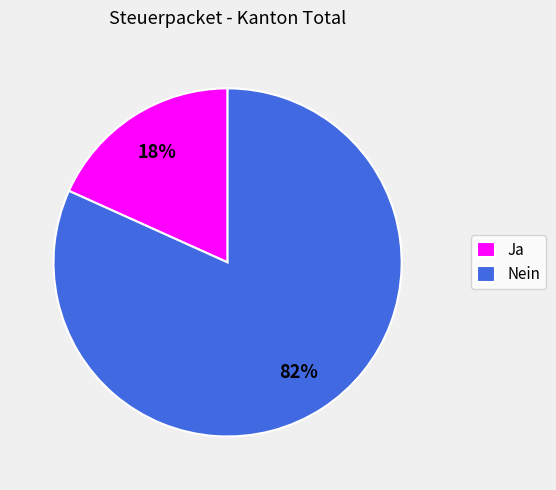

What percentage is the Ja slice, to the nearest percent?

18%